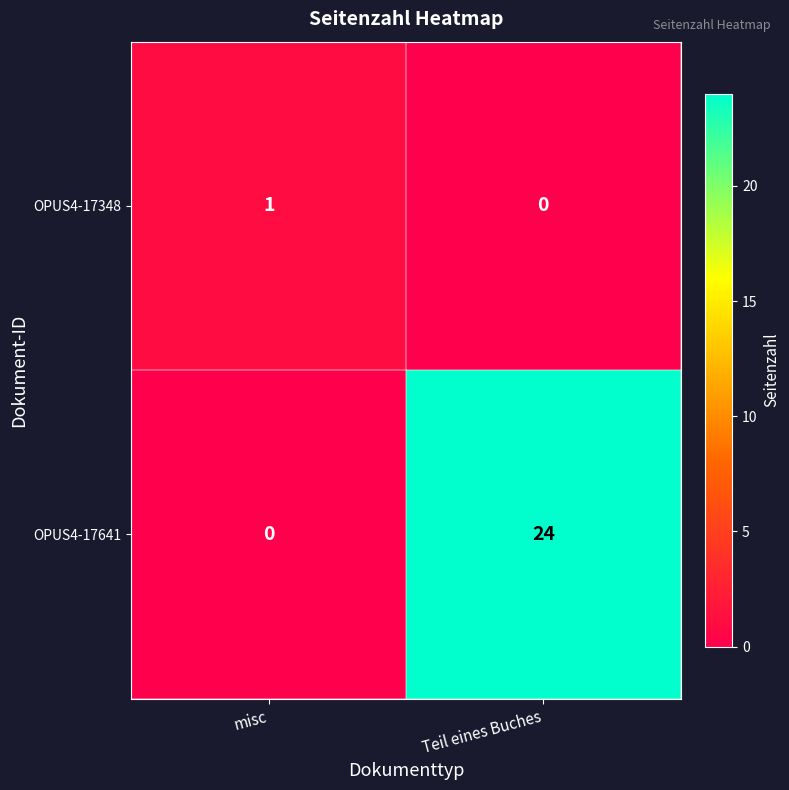

What is the spread (max minus min) of values at misc?

1